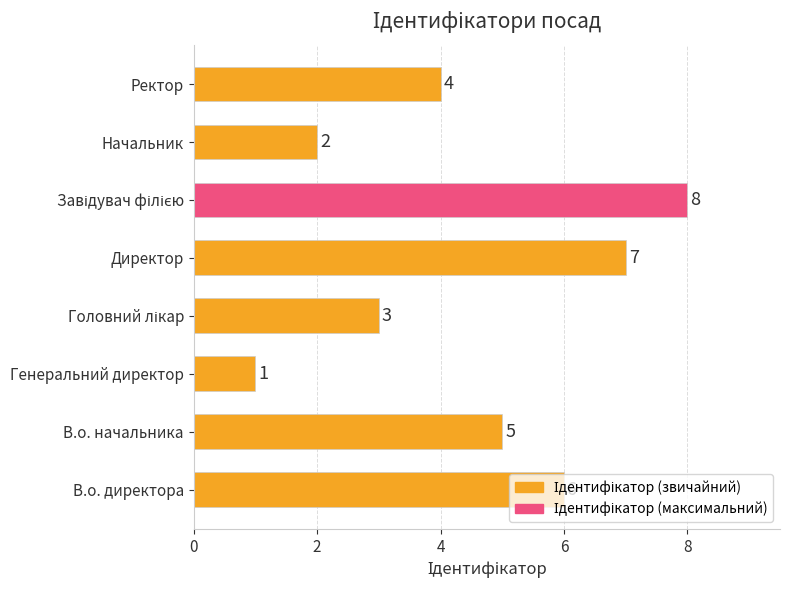

How many bars are there in total?

8